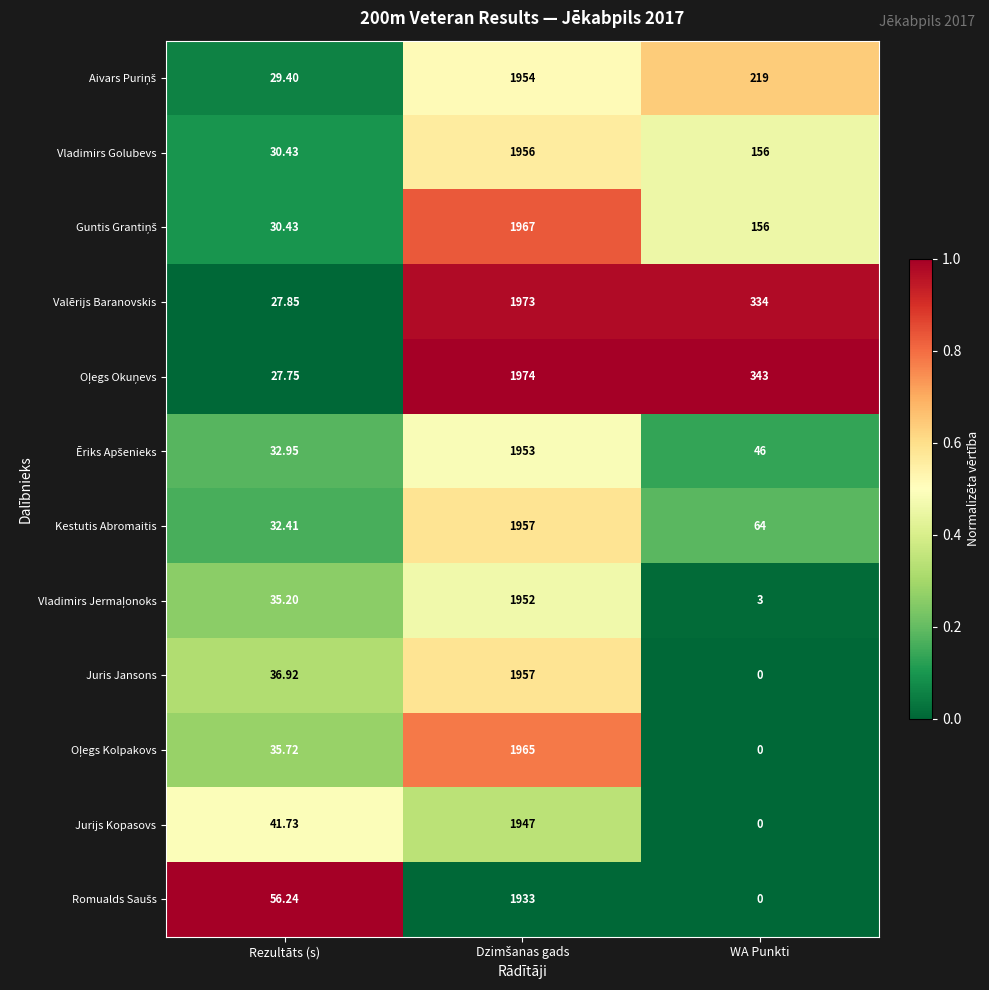

At which category does the chart reach its minimum across all series?

WA Punkti